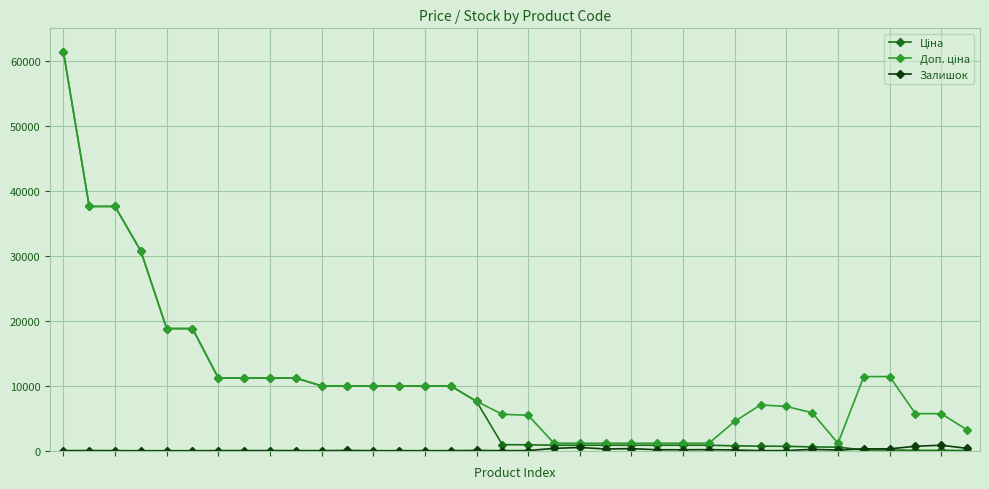

What is the maximum value shown in the chart?

61434.3